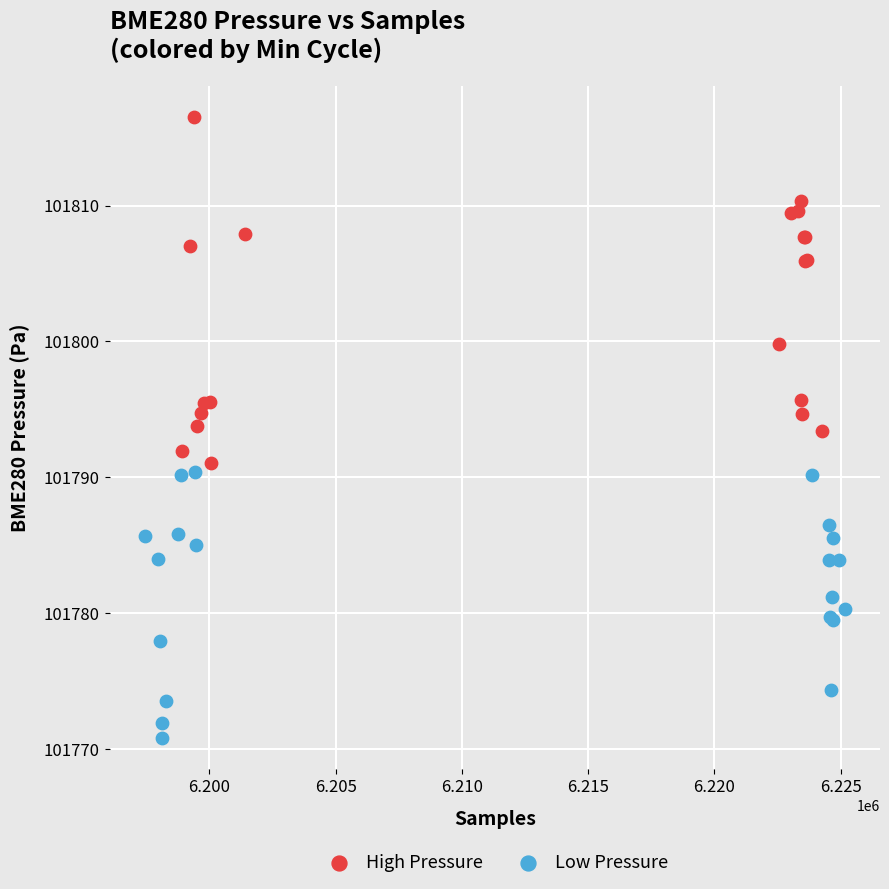

What are all the series names shown in the legend?

High Pressure, Low Pressure